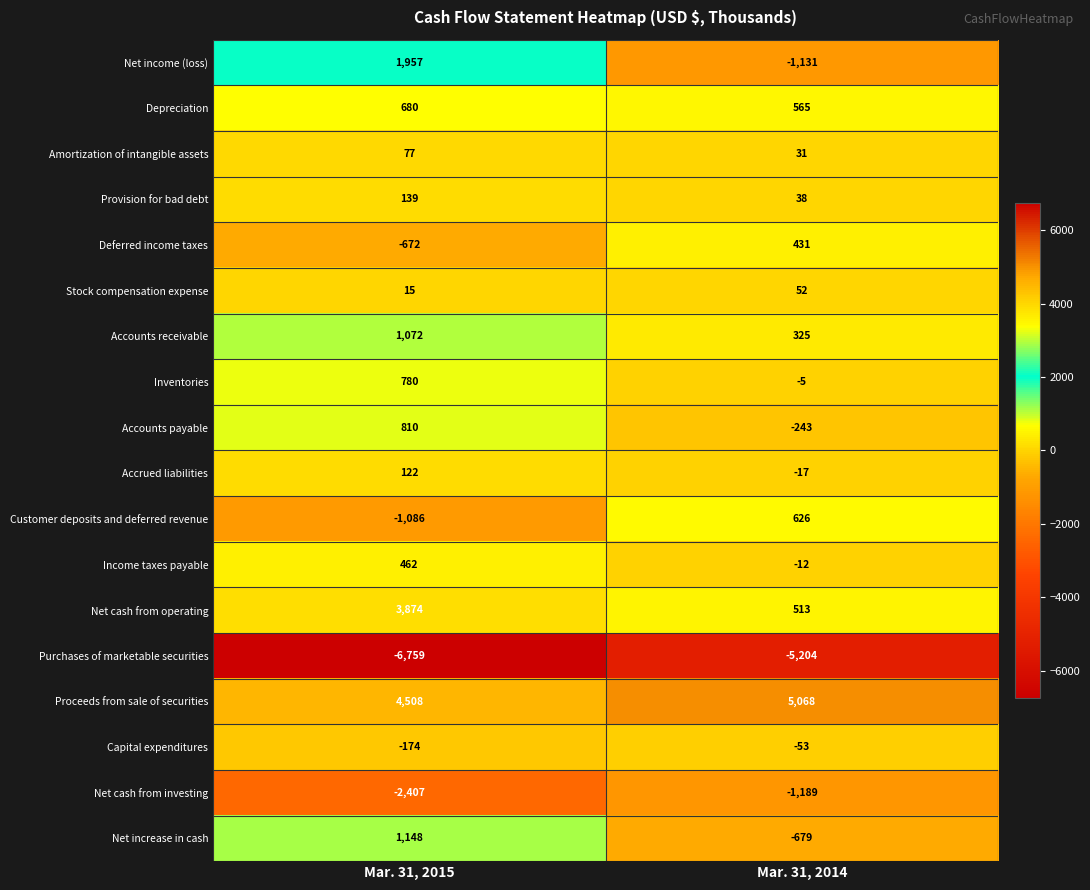

What is the average value of the Deferred income taxes series?

-120